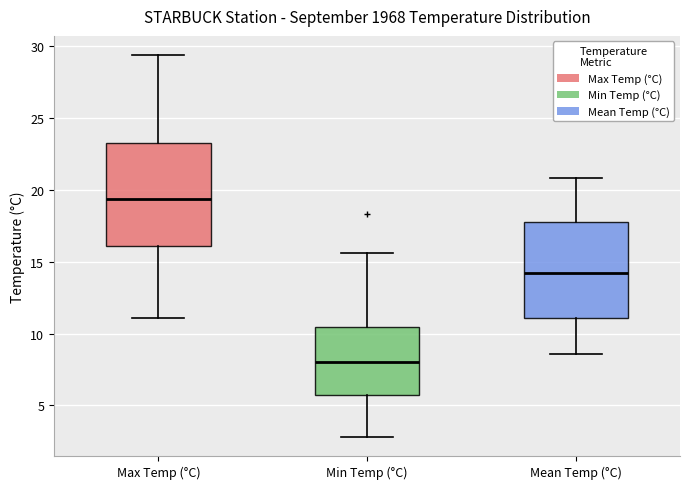

Reading left to right, transcribe this box plot: for each box, give where its median line is, the range the box spans, and where its two whiskers end, as read against the y-axis. The values are not printed on the chart, so give them approximately, as read against the axis.

Max Temp (°C): median 19.5, box 16.0 to 23.5, whiskers 11.0 to 29.5
Min Temp (°C): median 8.0, box 5.5 to 10.5, whiskers 3.0 to 15.5
Mean Temp (°C): median 14.0, box 11.0 to 18.0, whiskers 8.5 to 21.0